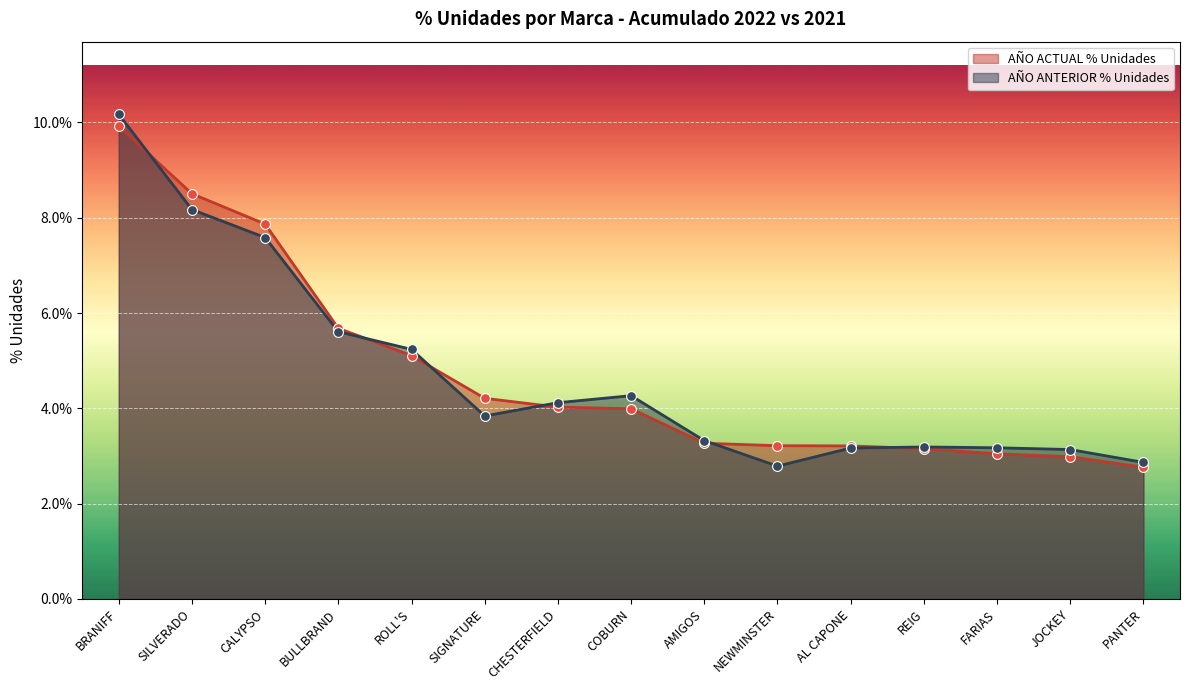

Which series has the largest total across all categories?

AÑO ACTUAL % Unidades